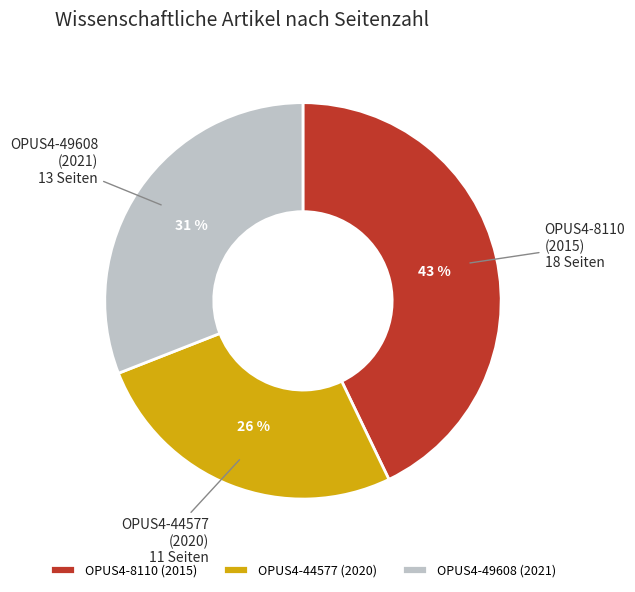

Which category has the smallest portion of the pie?

OPUS4-44577 (2020)